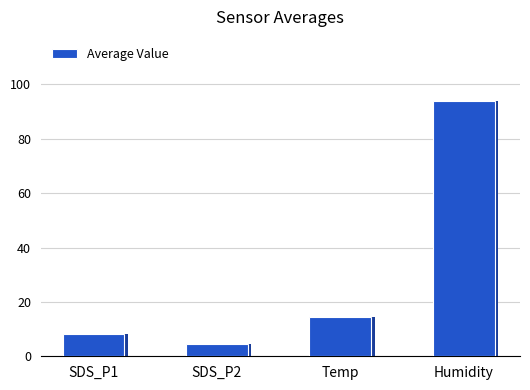

The value at SDS_P1 is 3.6. True or false?

False